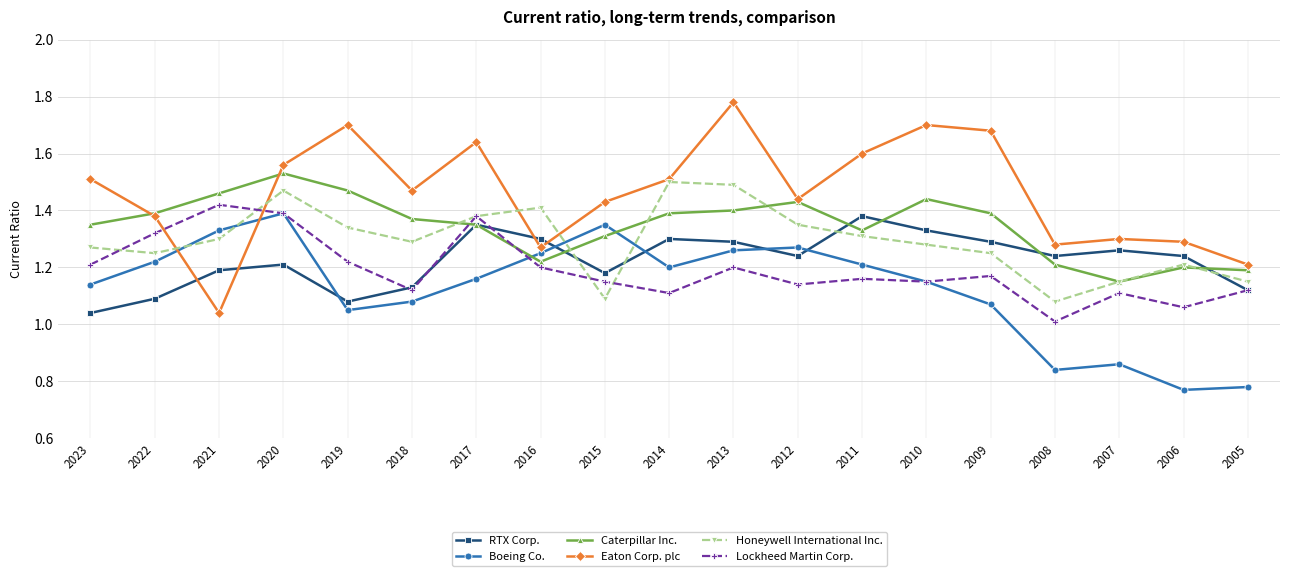

At which category does Honeywell International Inc. reach its first local peak?

2020